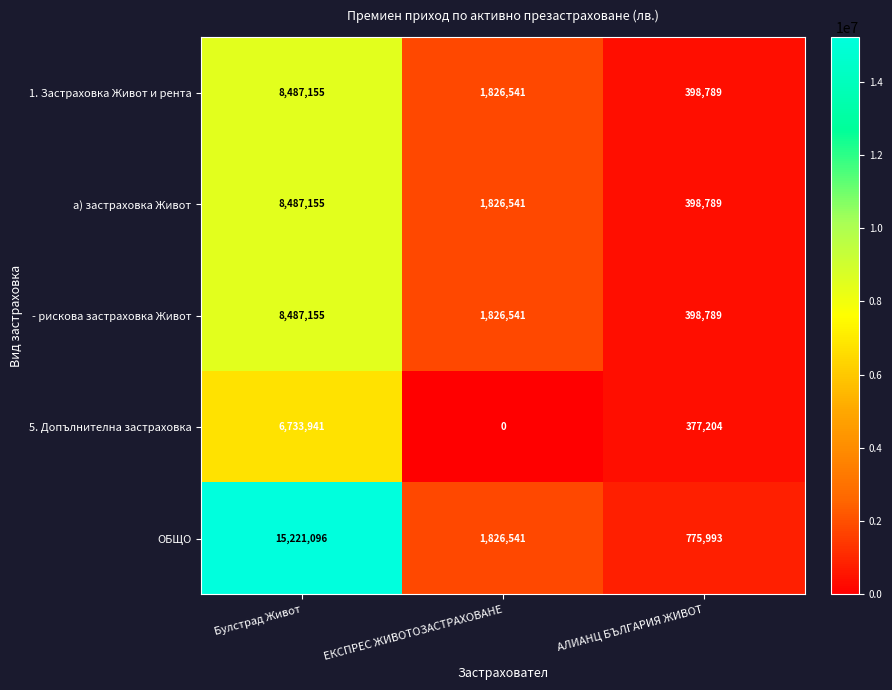

Reading left to right, transcribe all the data shown in this chart.

1. Застраховка Живот и рента: Булстрад Живот=8487155	ЕКСПРЕС ЖИВОТОЗАСТРАХОВАНЕ=1826541	АЛИАНЦ БЪЛГАРИЯ ЖИВОТ=398789
а) застраховка Живот: Булстрад Живот=8487155	ЕКСПРЕС ЖИВОТОЗАСТРАХОВАНЕ=1826541	АЛИАНЦ БЪЛГАРИЯ ЖИВОТ=398789
- рискова застраховка Живот: Булстрад Живот=8487155	ЕКСПРЕС ЖИВОТОЗАСТРАХОВАНЕ=1826541	АЛИАНЦ БЪЛГАРИЯ ЖИВОТ=398789
5. Допълнителна застраховка: Булстрад Живот=6733941	ЕКСПРЕС ЖИВОТОЗАСТРАХОВАНЕ=0	АЛИАНЦ БЪЛГАРИЯ ЖИВОТ=377204
ОБЩО: Булстрад Живот=15221096	ЕКСПРЕС ЖИВОТОЗАСТРАХОВАНЕ=1826541	АЛИАНЦ БЪЛГАРИЯ ЖИВОТ=775993